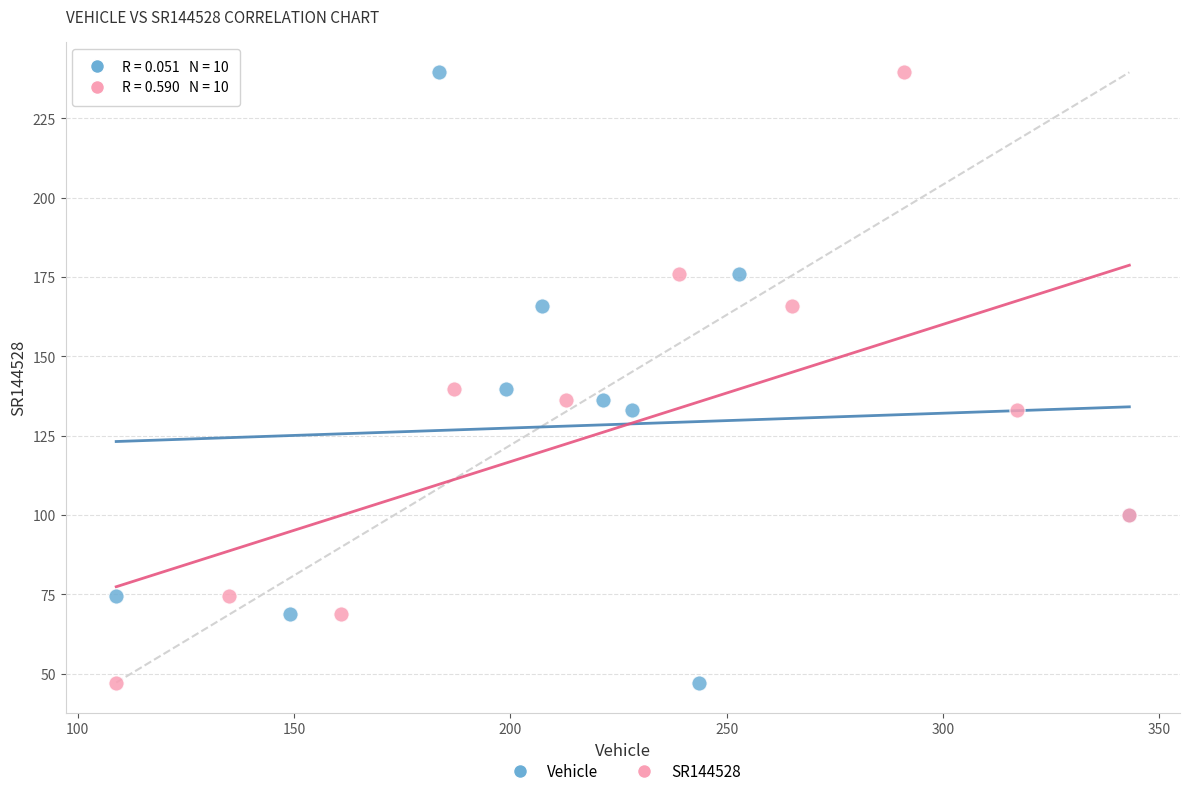

What are all the series names shown in the legend?

Vehicle, SR144528